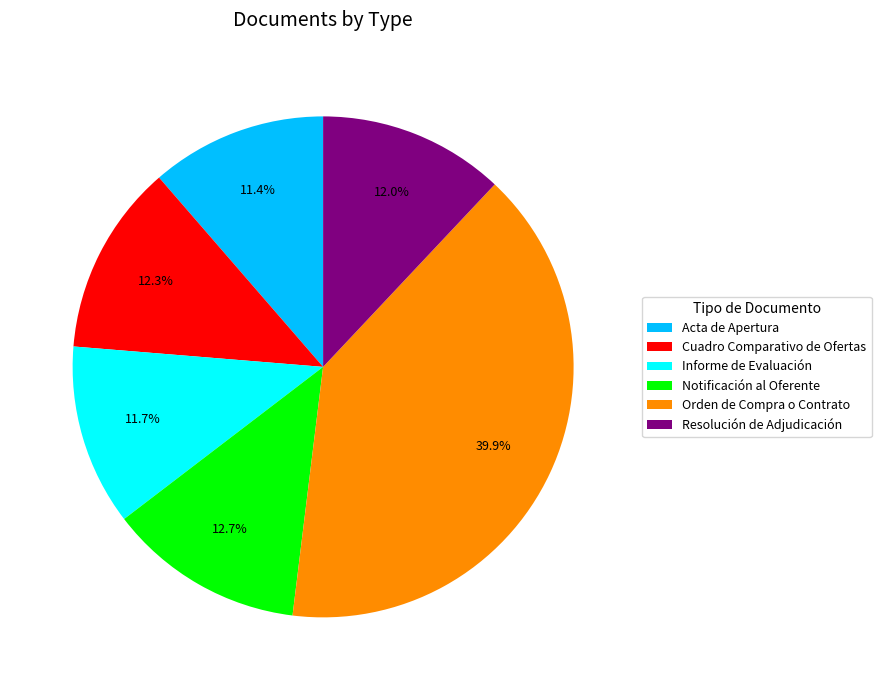

Count the number of slices in the pie.

6